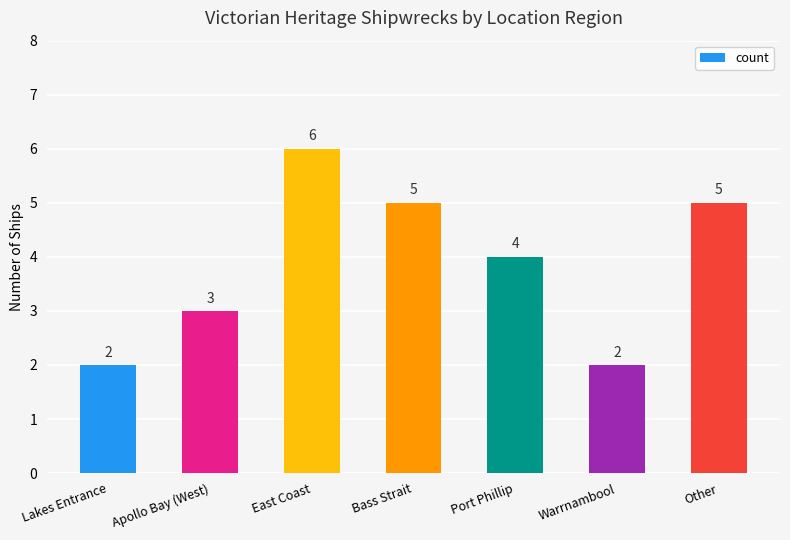

Where does the data first go above 4?

East Coast